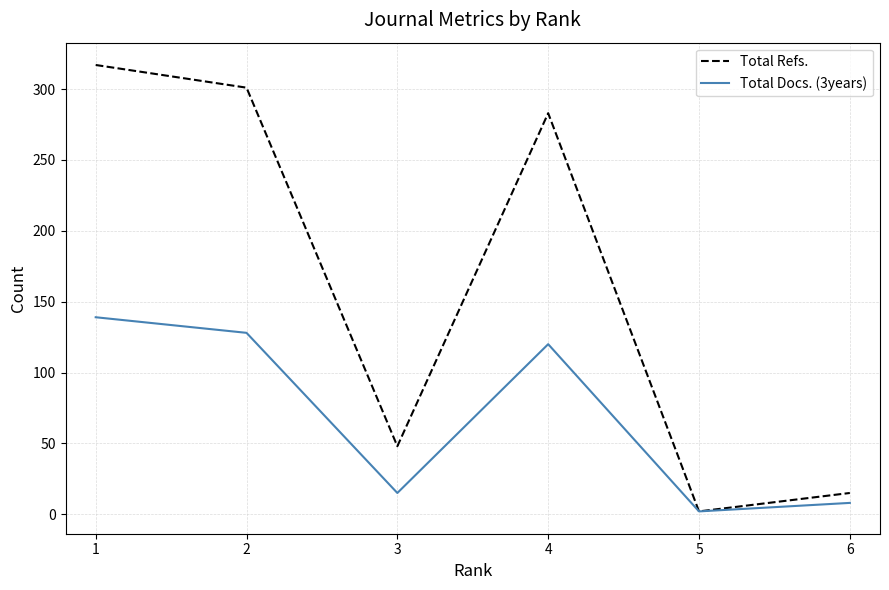

List the series in order of their overall mean, highest first.

Total Refs., Total Docs. (3years)